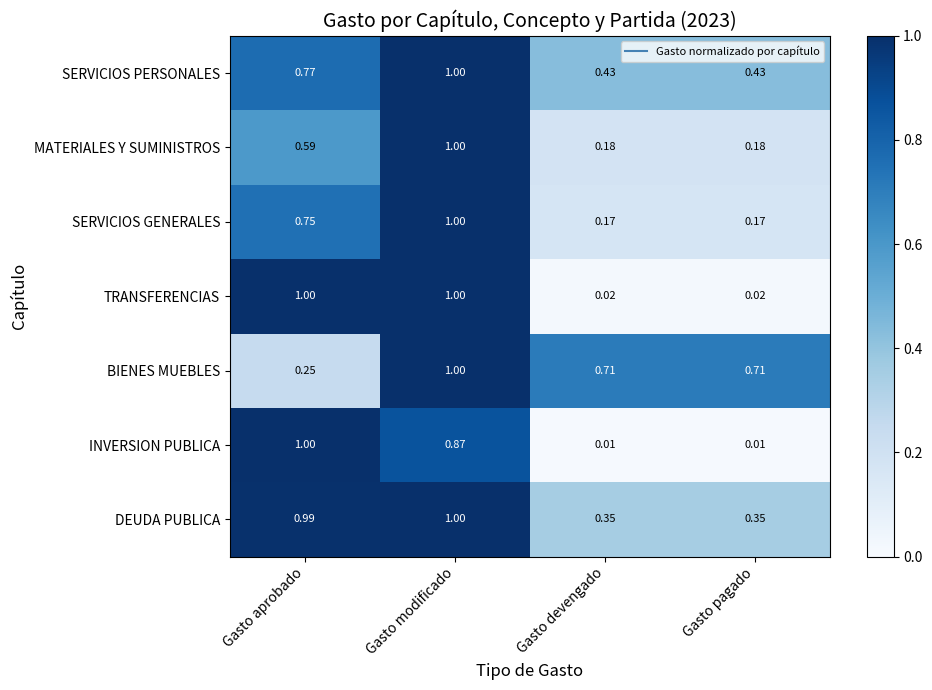

At which category is the sum across all series the highest?

Gasto modificado